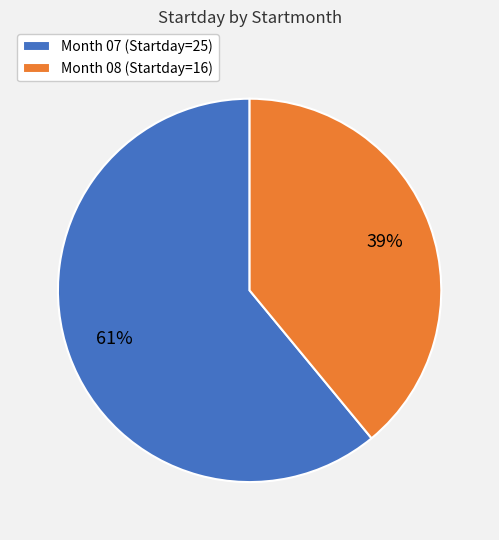

Rank the categories by value from highest to lowest.

Month 07 (Startday=25), Month 08 (Startday=16)